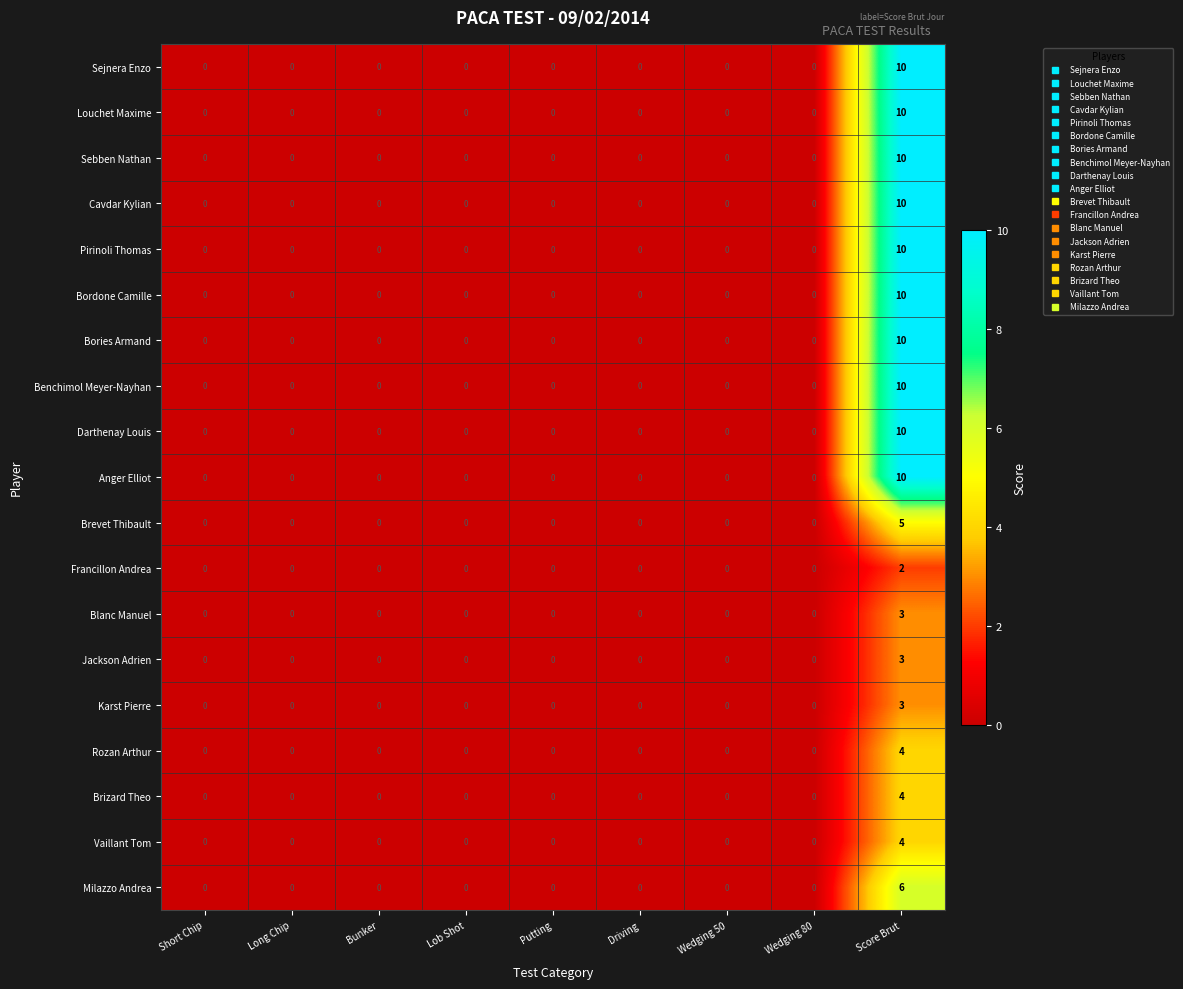

The value of Bordone Camille at Bunker is 0. True or false?

True